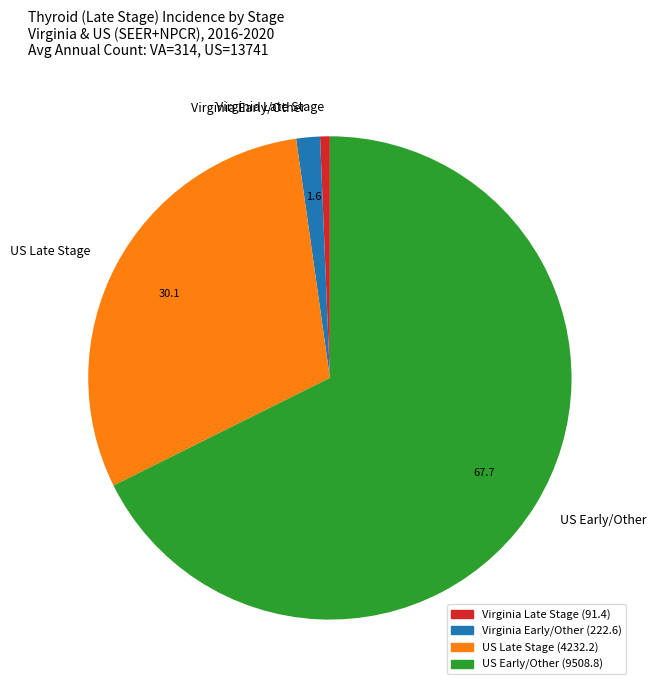

Is there any slice that represents more than half of the pie?

Yes